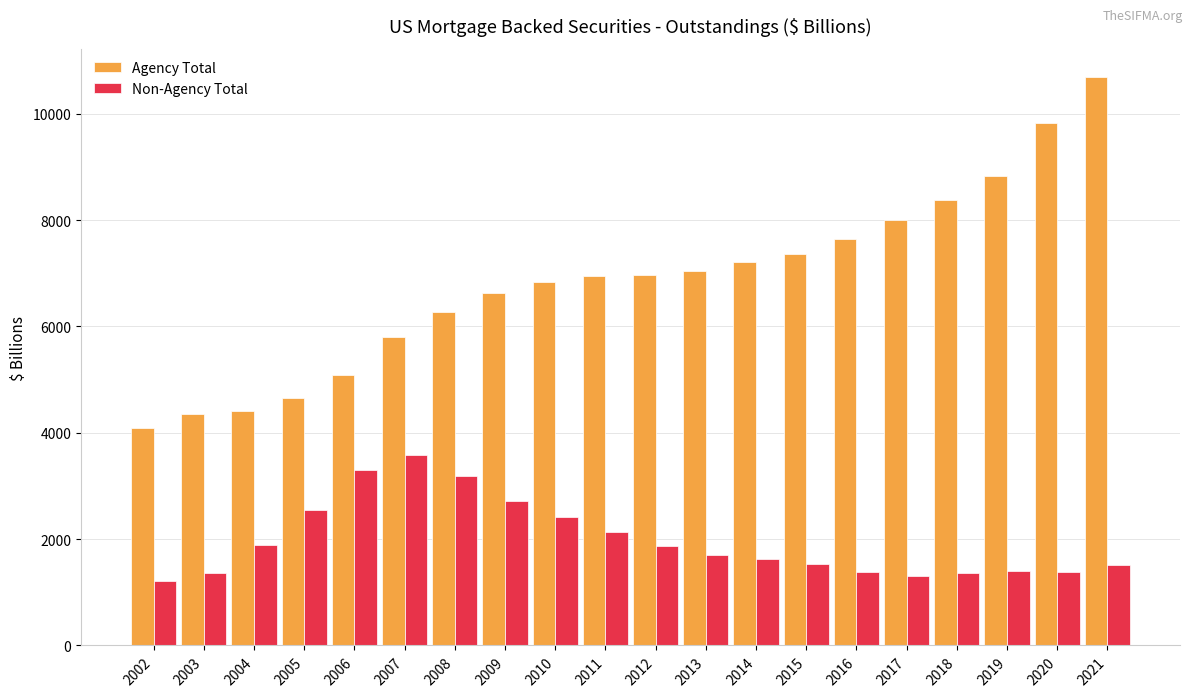

At which label does Non-Agency Total reach its minimum?

2002